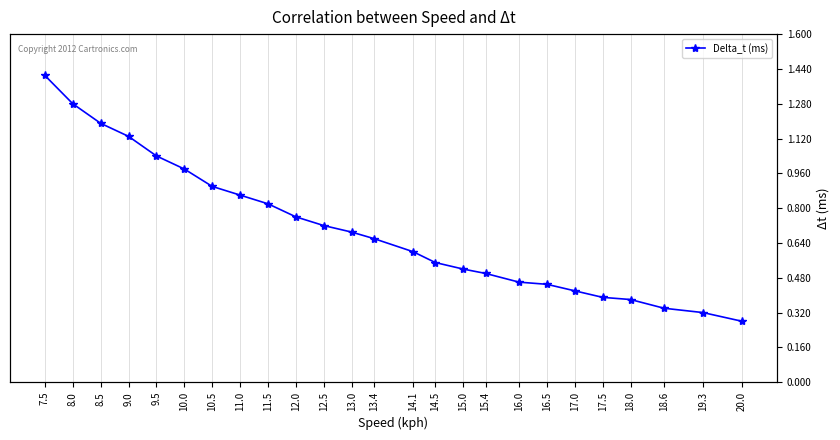

What position from the left is 18.0?

22